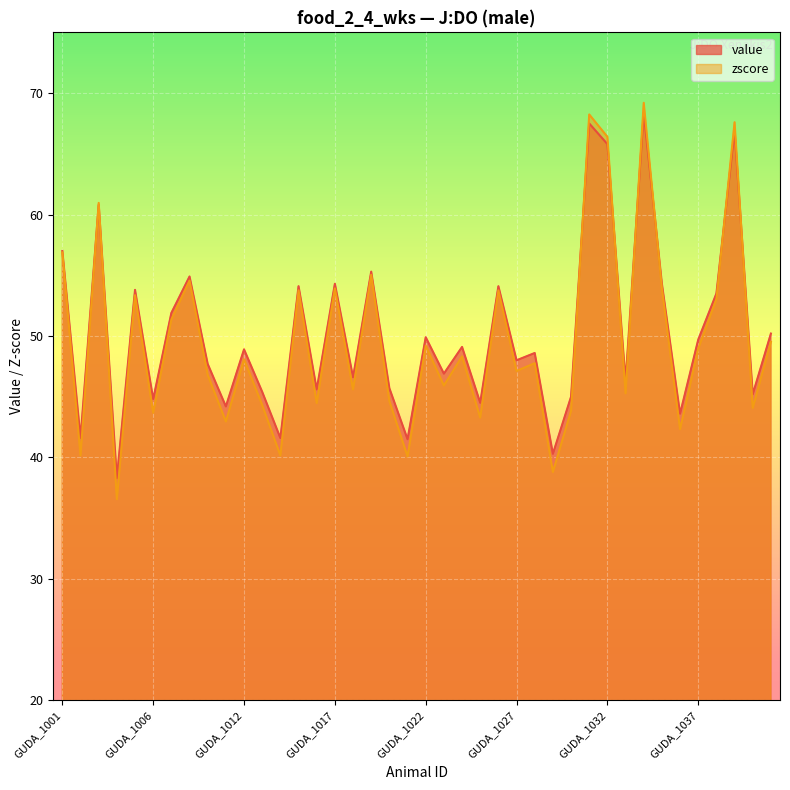

Between GUDA_1024 and GUDA_1022, which is larger?

GUDA_1022